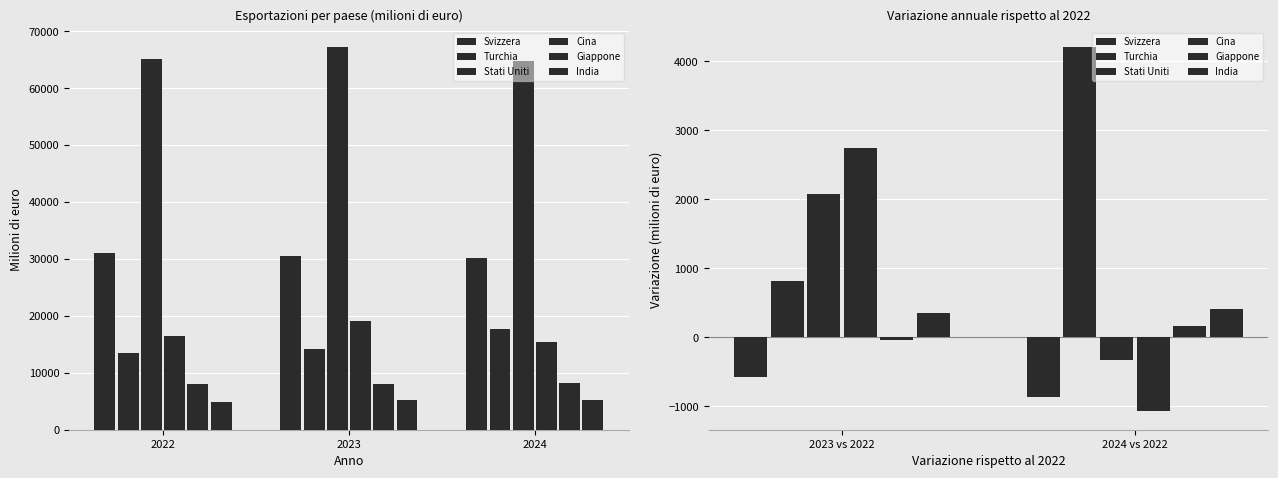

Which series has the widest spread of values?

Cina